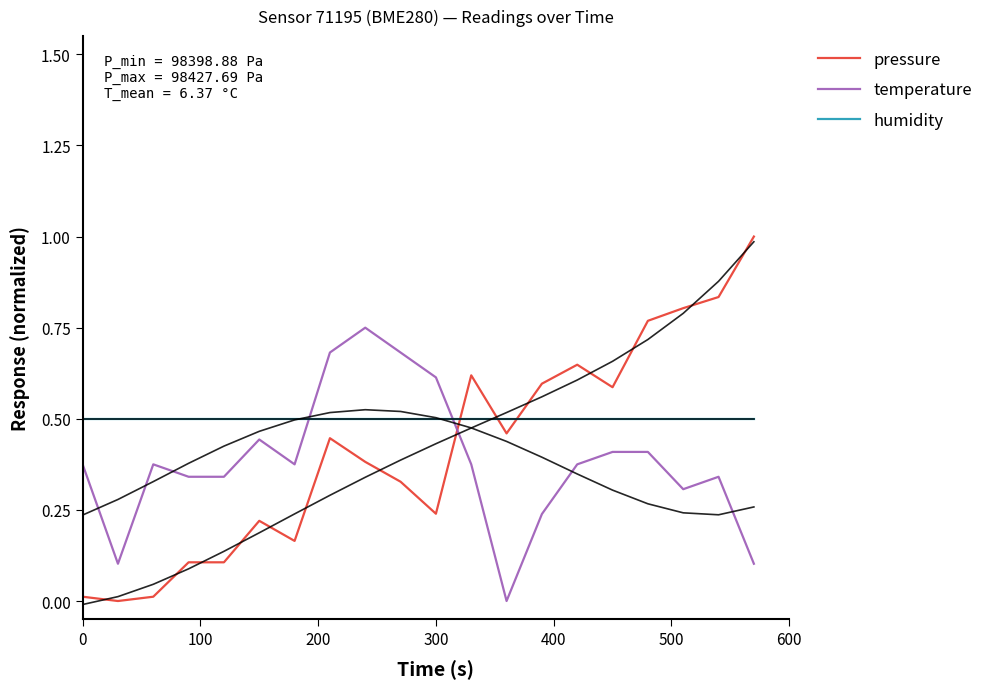

Reading right to left, list all the values displayed in this chart.

pressure: 1.0	0.8	0.8	0.8	0.6	0.6	0.6	0.5	0.6	0.2	0.3	0.4	0.4	0.2	0.2	0.1	0.1	0.0	0.0	0.0
temperature: 0.1	0.3	0.3	0.4	0.4	0.4	0.2	0.0	0.4	0.6	0.7	0.8	0.7	0.4	0.4	0.3	0.3	0.4	0.1	0.4
humidity: 0.5	0.5	0.5	0.5	0.5	0.5	0.5	0.5	0.5	0.5	0.5	0.5	0.5	0.5	0.5	0.5	0.5	0.5	0.5	0.5